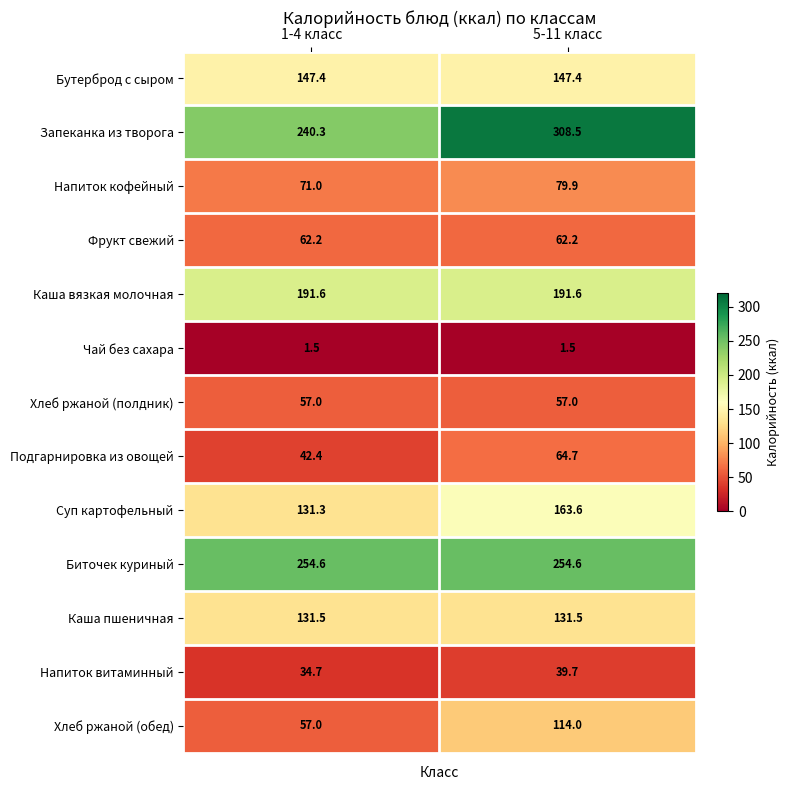

What is the average value of the Биточек куриный series?

254.6